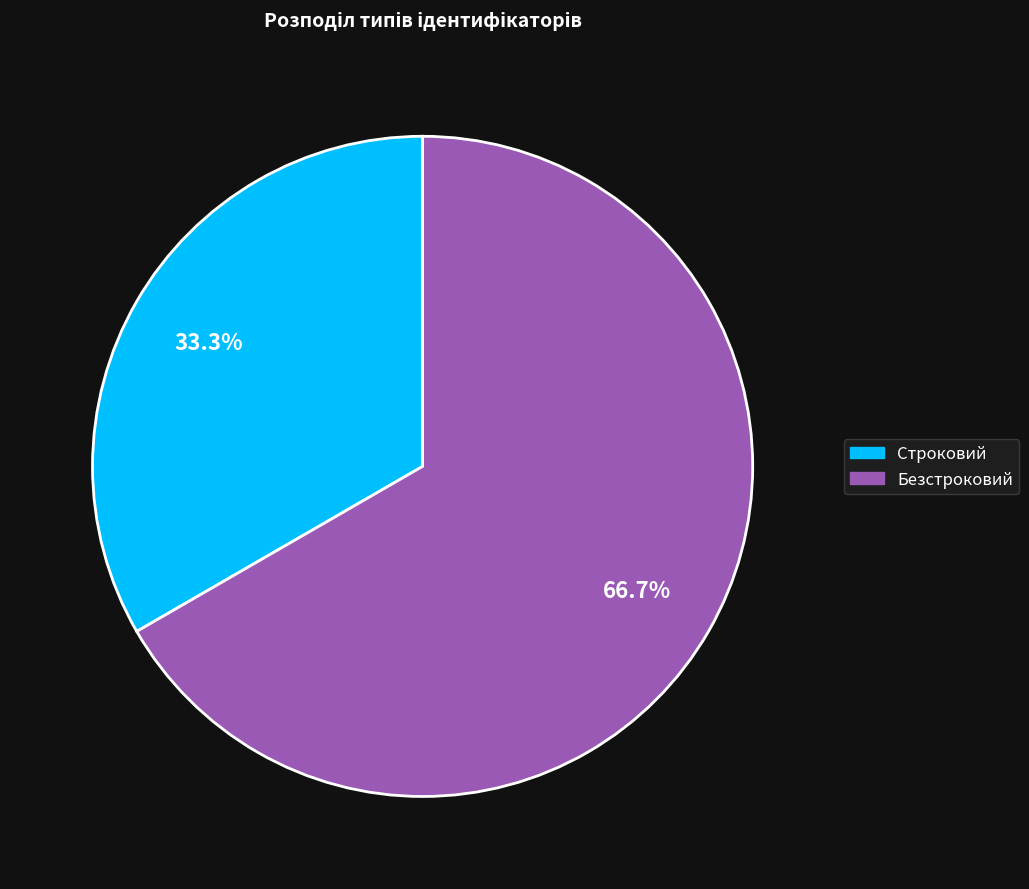

How much of the chart is everything except Безстроковий?

33.3%